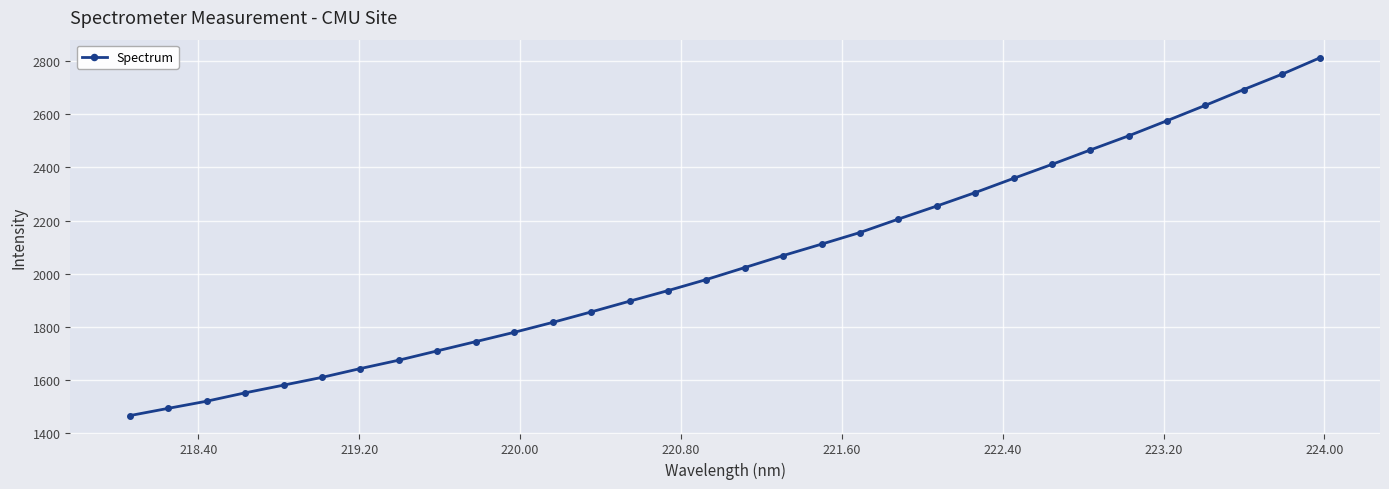

What is the value of the 4th point from the left?

1552.4